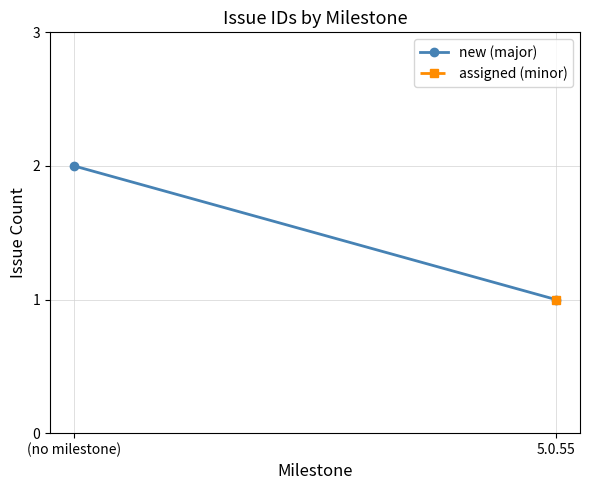

How many series are shown in this chart?

1